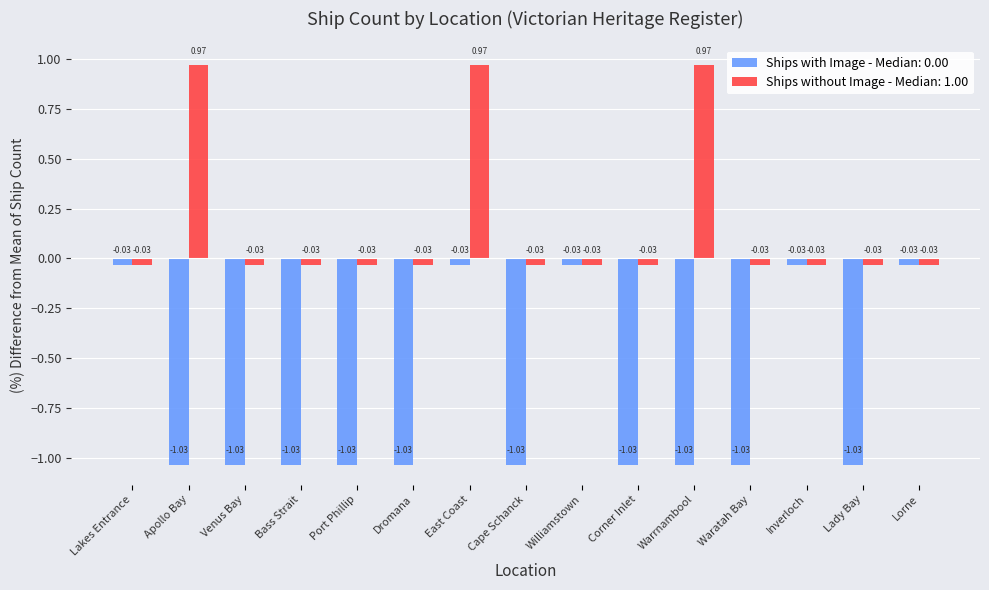

Does the chart contain any negative values?

Yes